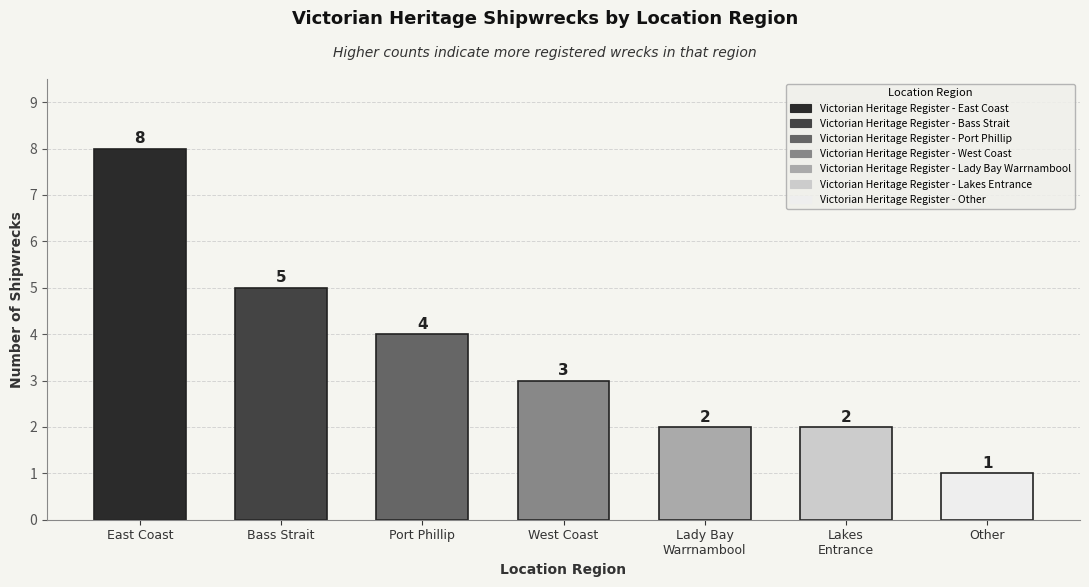

Approximately how many times larger is the value at Victorian Heritage Register - Other compared to Victorian Heritage Register - Bass Strait?

0.2